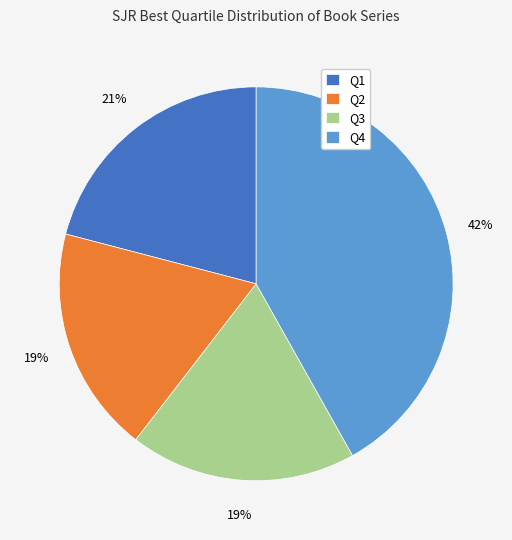

Between Q1 and Q4, which is larger?

Q4